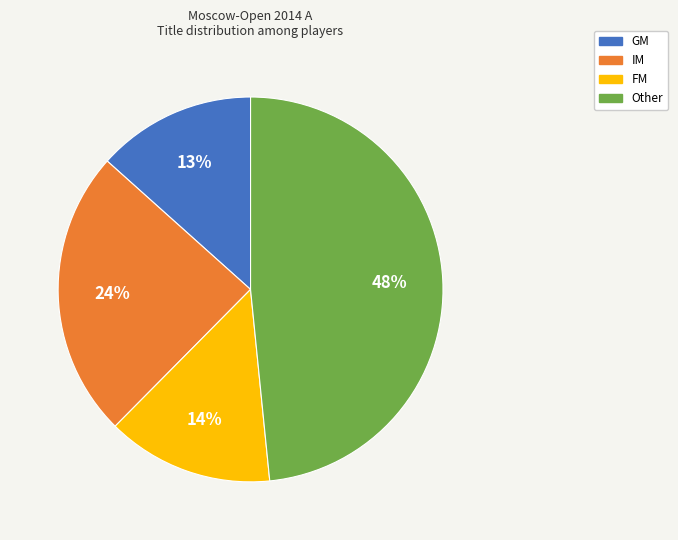

Do IM and Other together represent more than half of the pie?

Yes